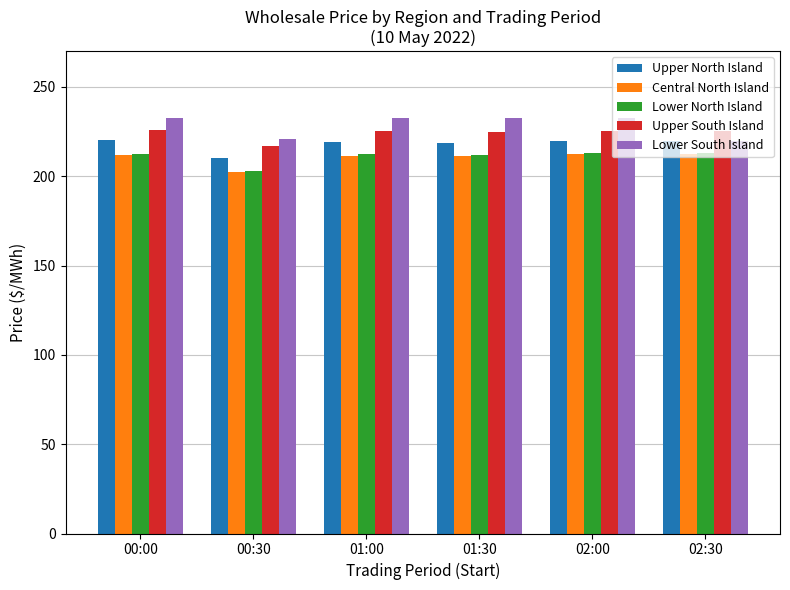

The value of Upper South Island at 01:00 is 68.9. True or false?

False